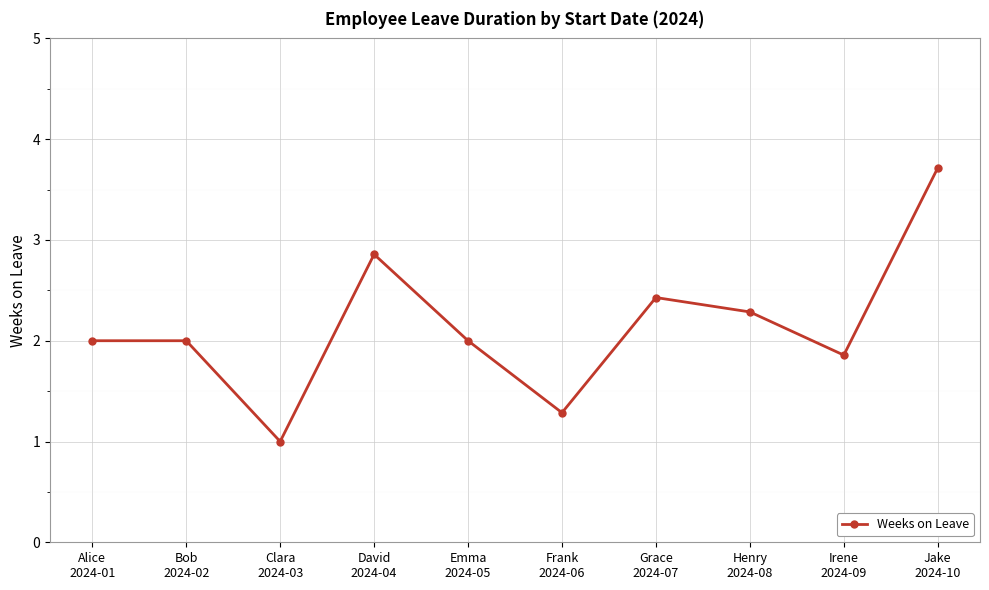

What is the smallest value displayed?

1.0